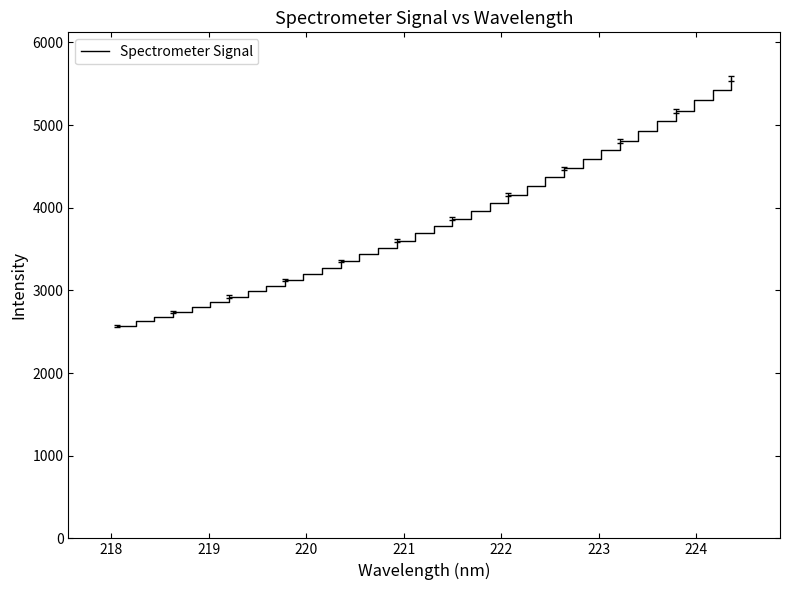

What is the difference between the maximum and minimum values?

2995.5